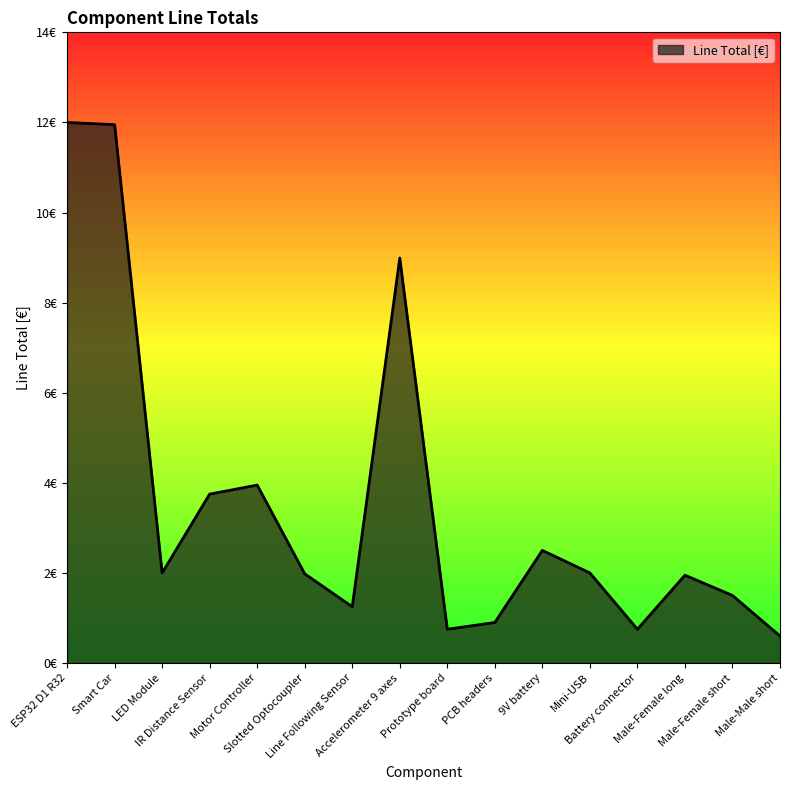

At which category does the chart reach its minimum across all series?

Male-Male short